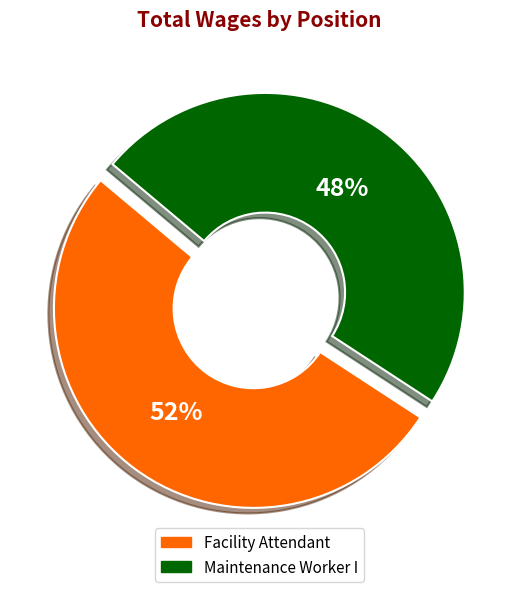

Combined, do Facility Attendant and Maintenance Worker I account for over 50%?

Yes